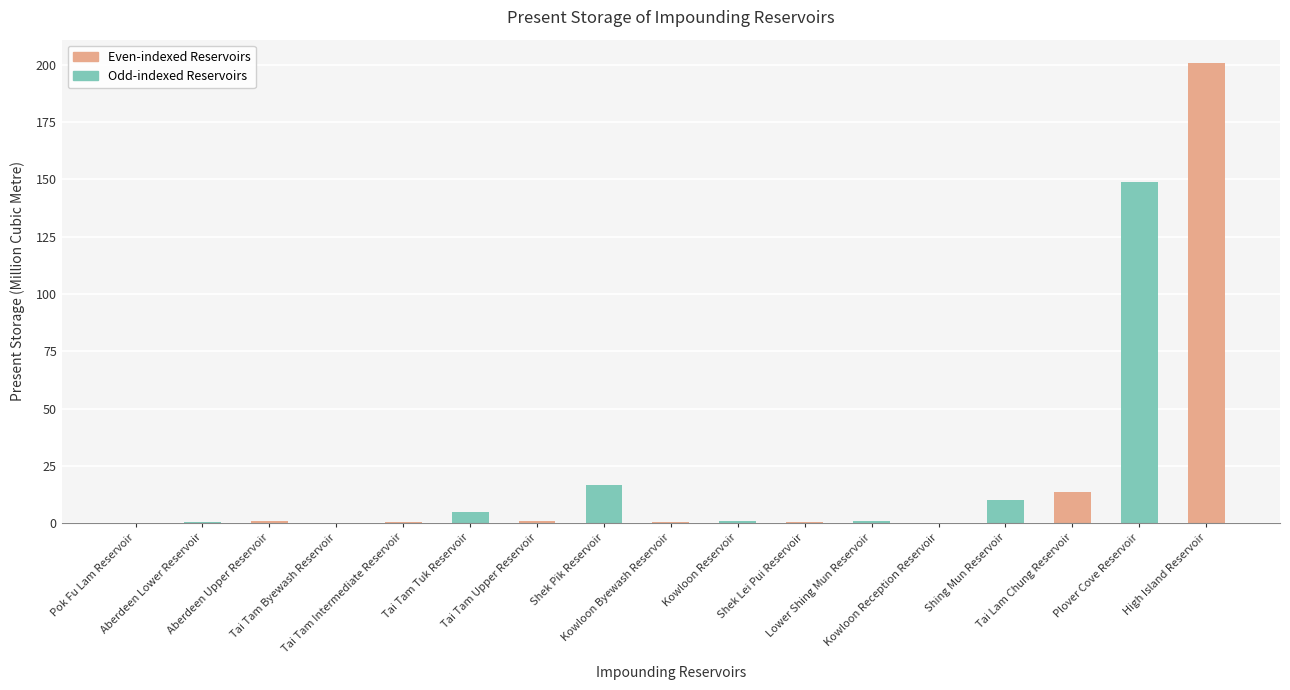

Which category has the highest value across all series?

High Island Reservoir